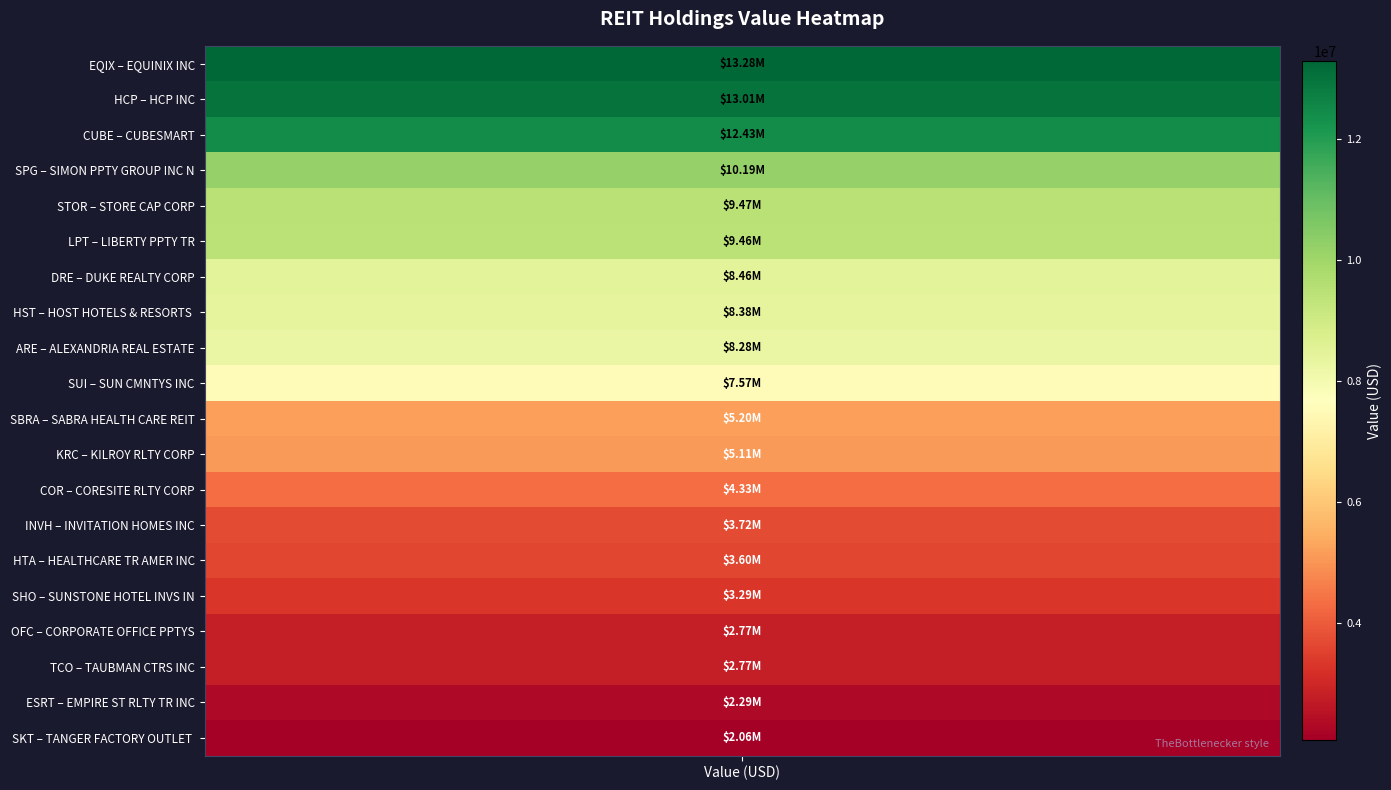

What is the greatest value displayed?

13278000